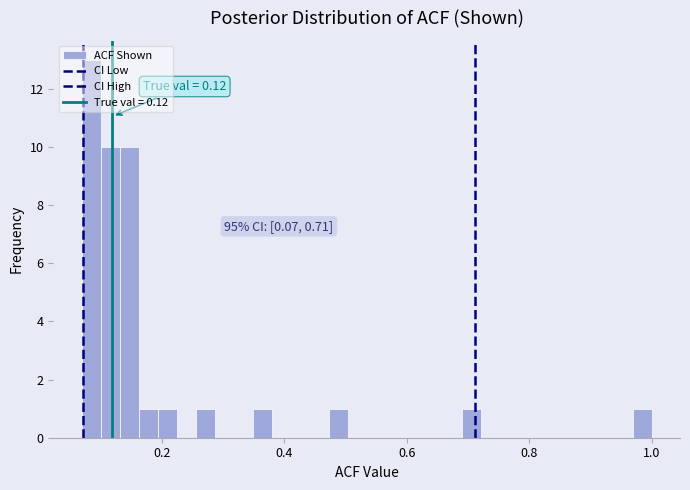

Read against the x-axis, roughly where is the centre of the tallest bar?

0.08